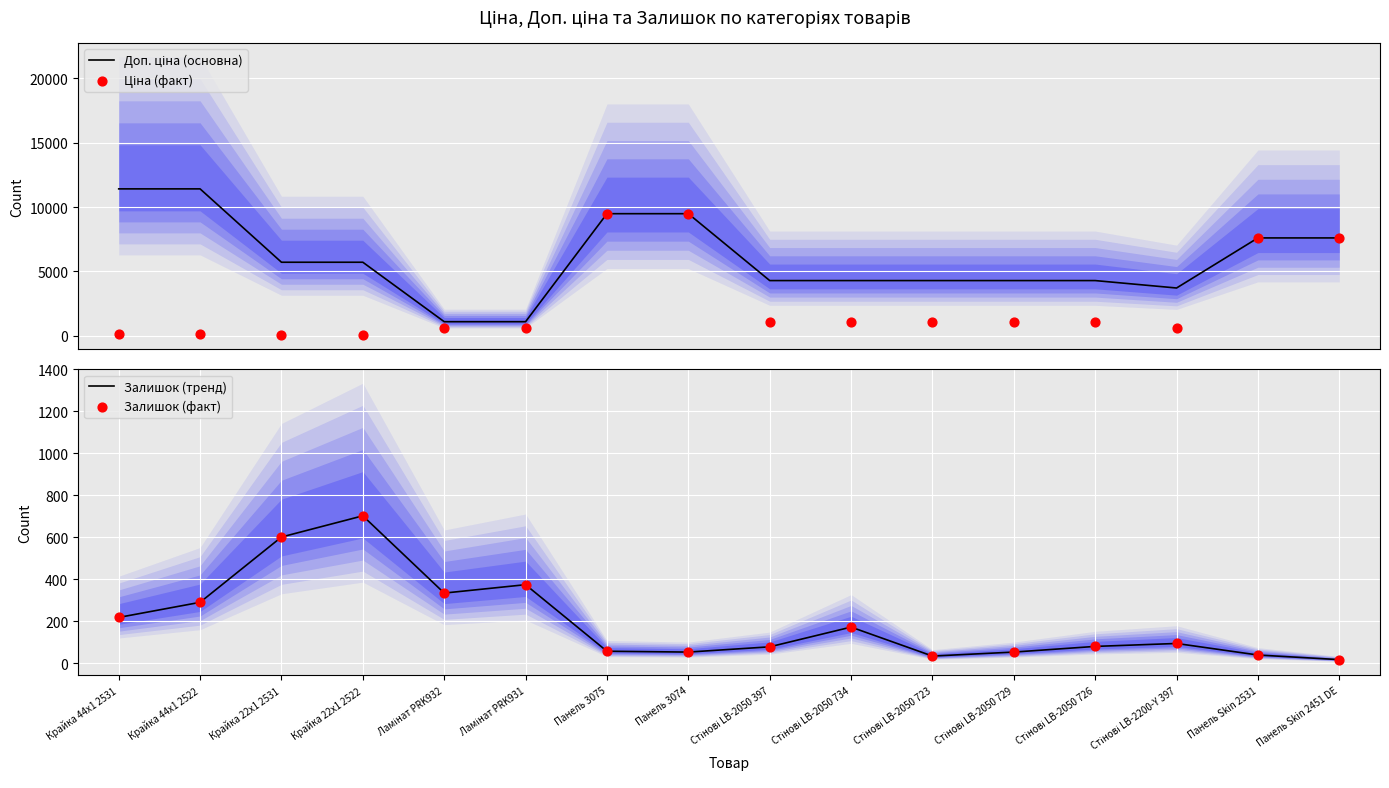

Which series has the largest Y range (max minus min)?

Доп. ціна (основна)